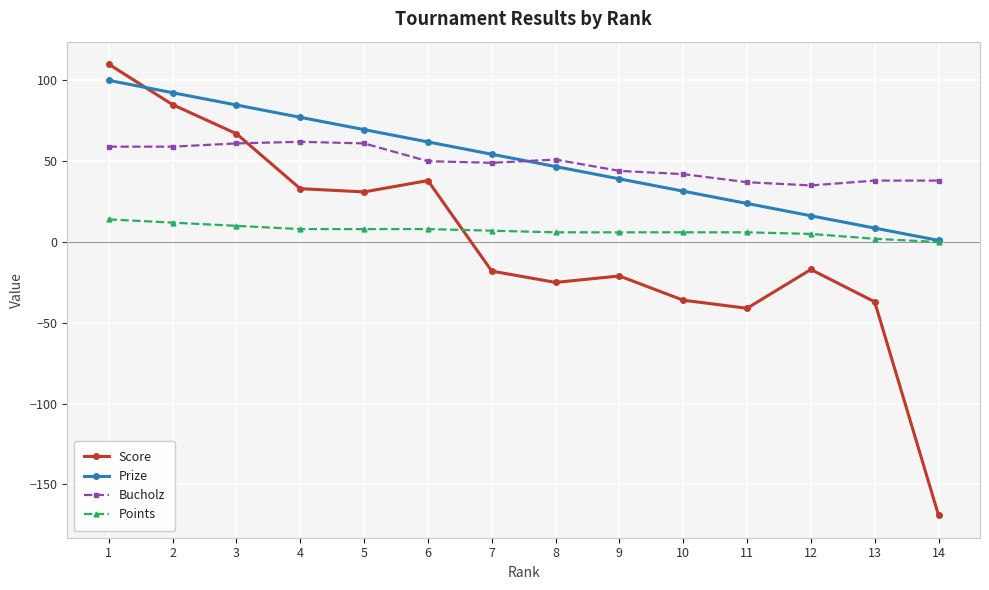

Which series changed the most between 1 and 8?

Score